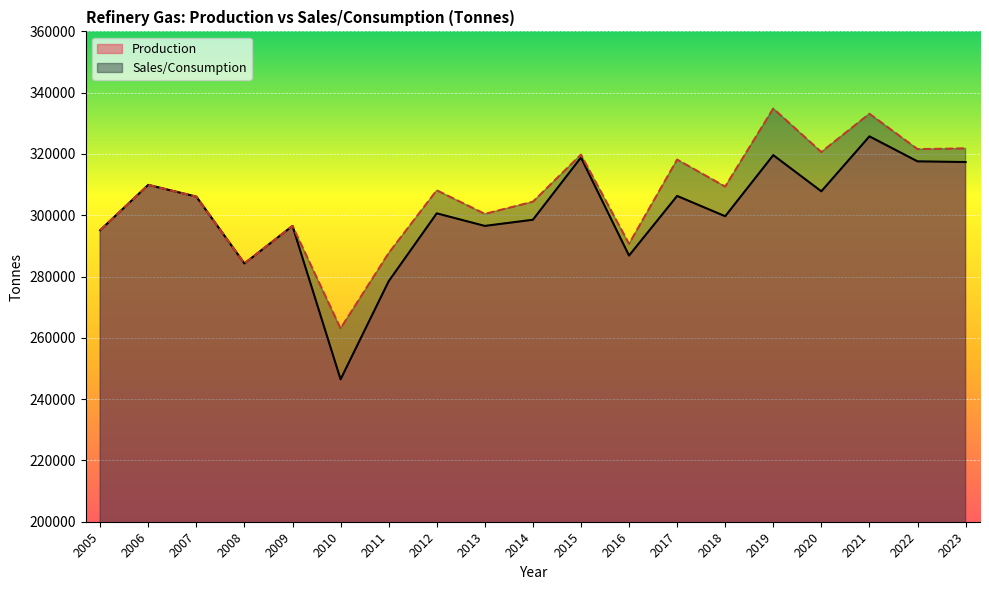

Which series changed the most between 2015 and 2018?

Production